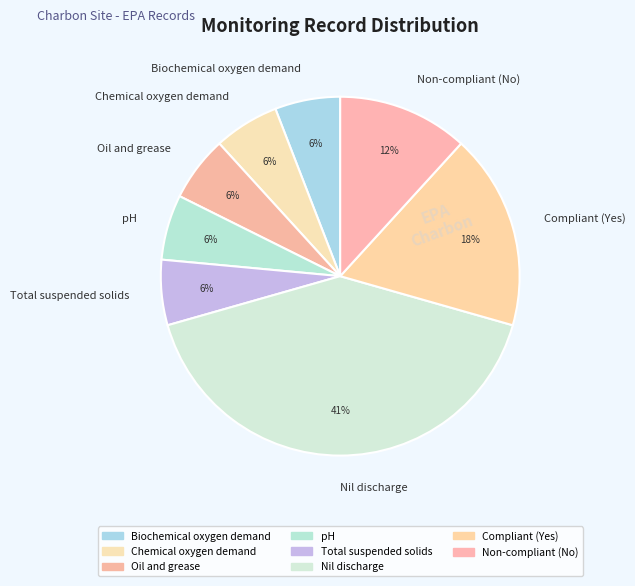

How many segments does this pie chart have?

8